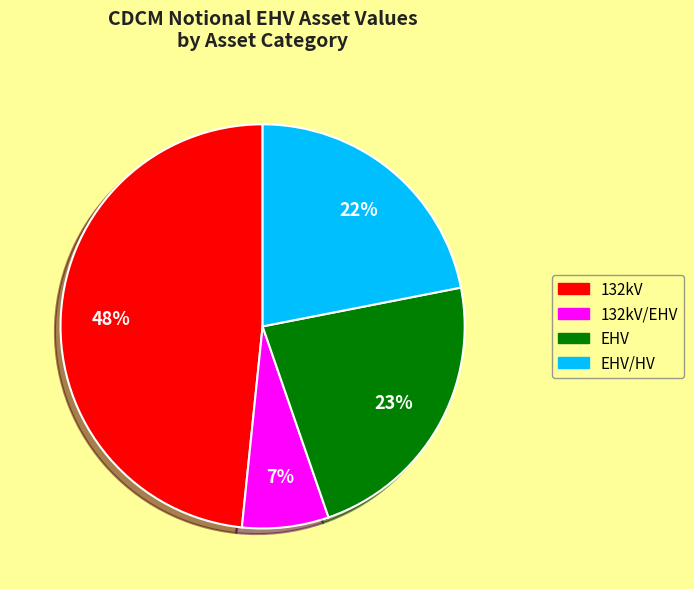

To the nearest percent, what is the difference between the largest and smallest slice percentages?

41%